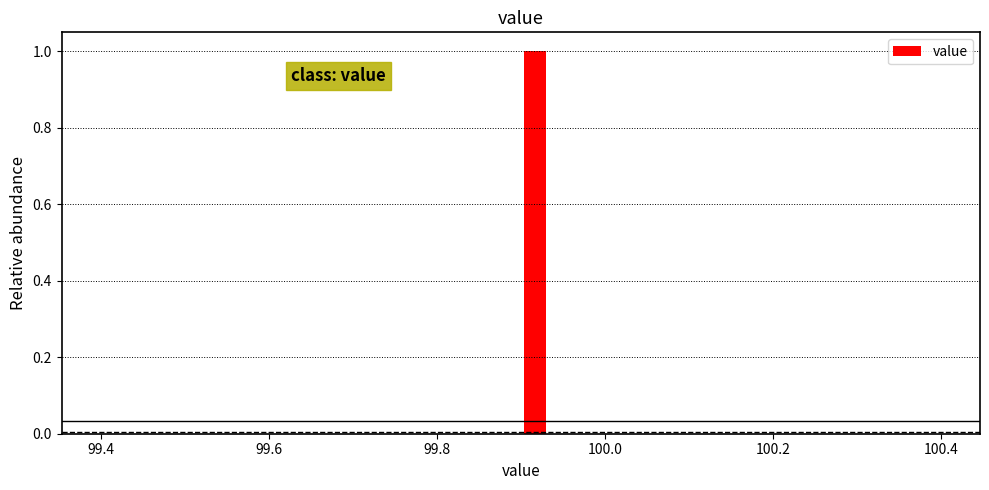

Around what value on the x-axis is the tallest bar? Give the approximate position of its centre, as read against the axis.

99.92